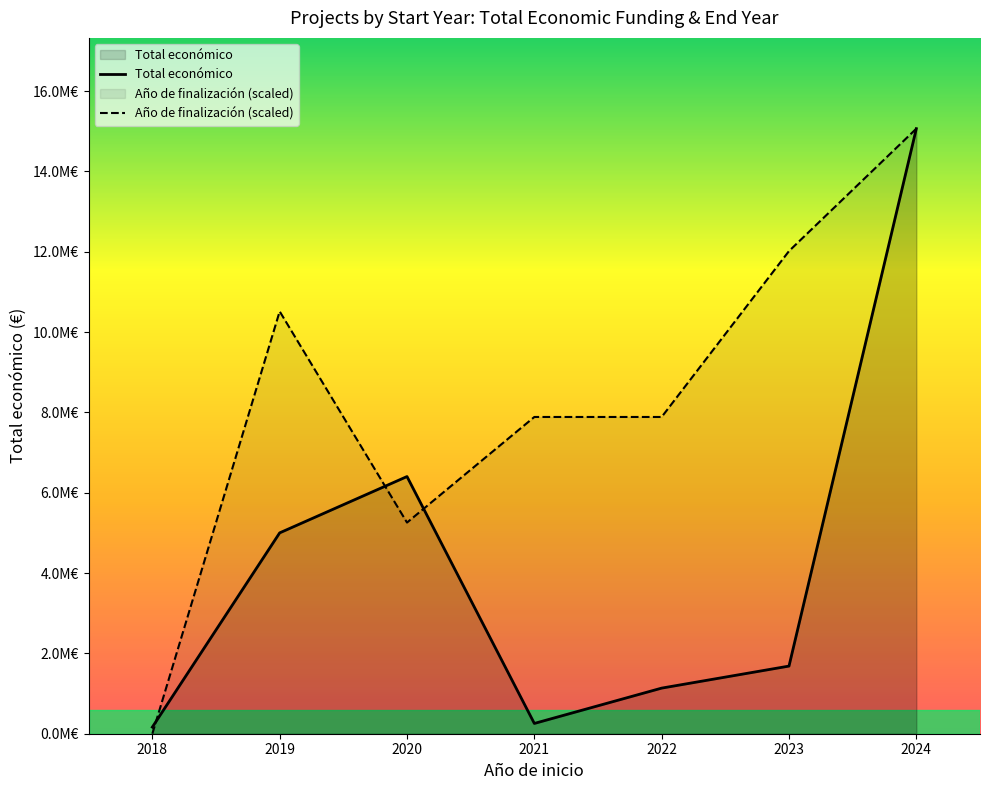

Reading left to right, what are all the values shown in this chart?

Total económico: 164600.0	5000000.0	6402164.0	255800.0	1135400.0	1683837.0	15062766.0
Año de finalización (scaled): 0.0	10513608.5	5256804.2	7885206.4	7885206.4	12015552.6	15062766.0